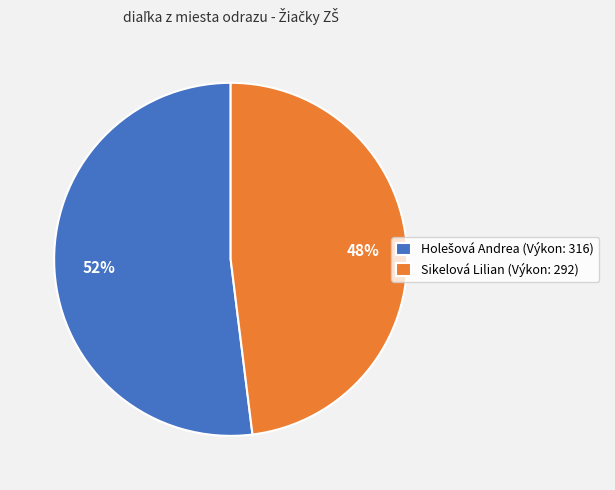

To the nearest percent, what percentage of the pie is Sikelová Lilian (Výkon: 292)?

48%